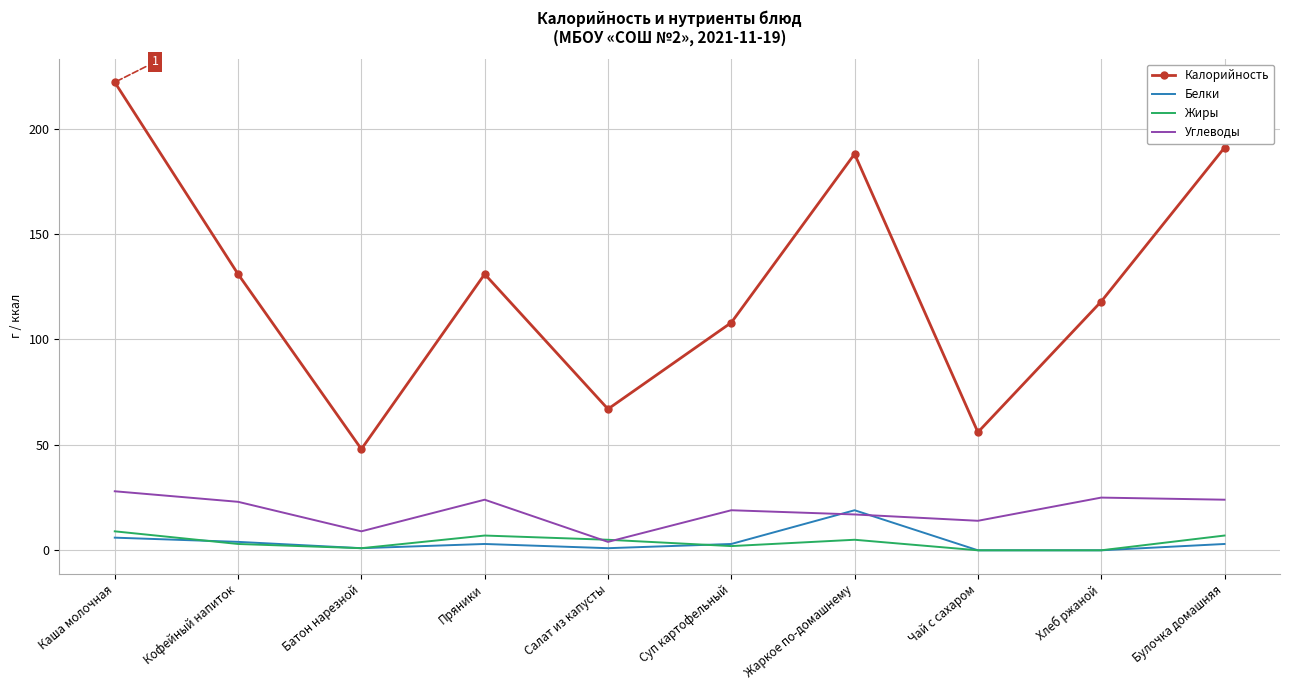

Reading left to right, list all the values displayed in this chart.

Калорийность: 222	131	48	131	67	108	188	56	118	191
Белки: 6	4	1	3	1	3	19	0	0	3
Жиры: 9	3	1	7	5	2	5	0	0	7
Углеводы: 28	23	9	24	4	19	17	14	25	24